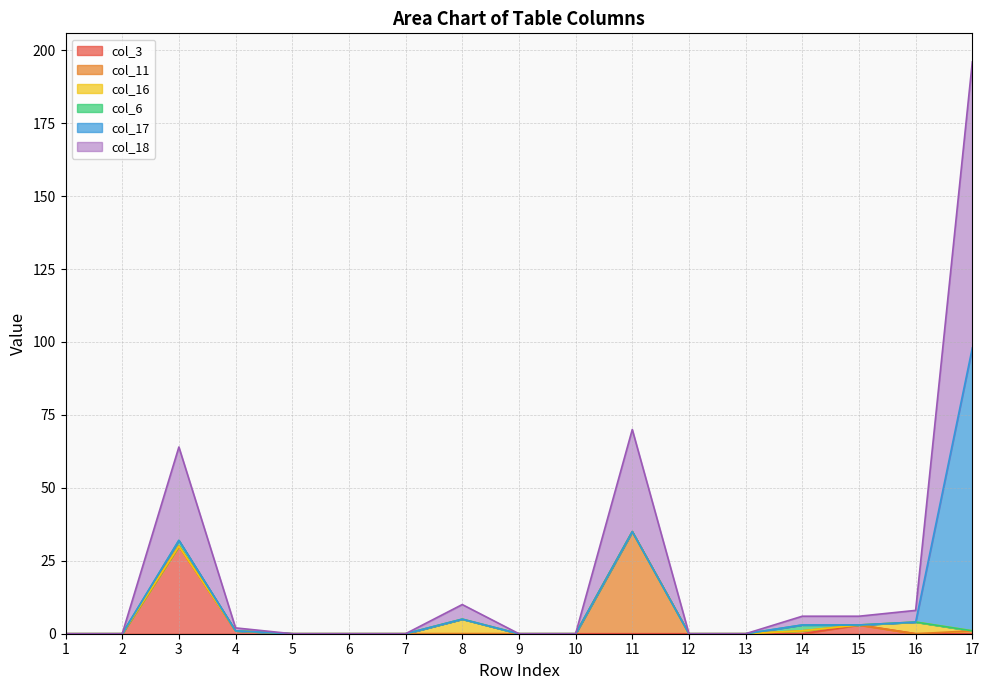

Reading right to left, what are all the values shown in this chart?

col_3: 17=0	16=0	15=3	14=0	13=0	12=0	11=0	10=0	9=0	8=0	7=0	6=0	5=0	4=1	3=30	2=0	1=0
col_11: 17=1	16=0	15=0	14=1	13=0	12=0	11=35	10=0	9=0	8=0	7=0	6=0	5=0	4=0	3=0	2=0	1=0
col_16: 17=0	16=4	15=0	14=0	13=0	12=0	11=0	10=0	9=0	8=5	7=0	6=0	5=0	4=0	3=0	2=0	1=0
col_6: 17=0	16=0	15=0	14=2	13=0	12=0	11=0	10=0	9=0	8=0	7=0	6=0	5=0	4=0	3=2	2=0	1=0
col_17: 17=97	16=0	15=0	14=0	13=0	12=0	11=0	10=0	9=0	8=0	7=0	6=0	5=0	4=0	3=0	2=0	1=0
col_18: 17=98	16=4	15=3	14=3	13=0	12=0	11=35	10=0	9=0	8=5	7=0	6=0	5=0	4=1	3=32	2=0	1=0